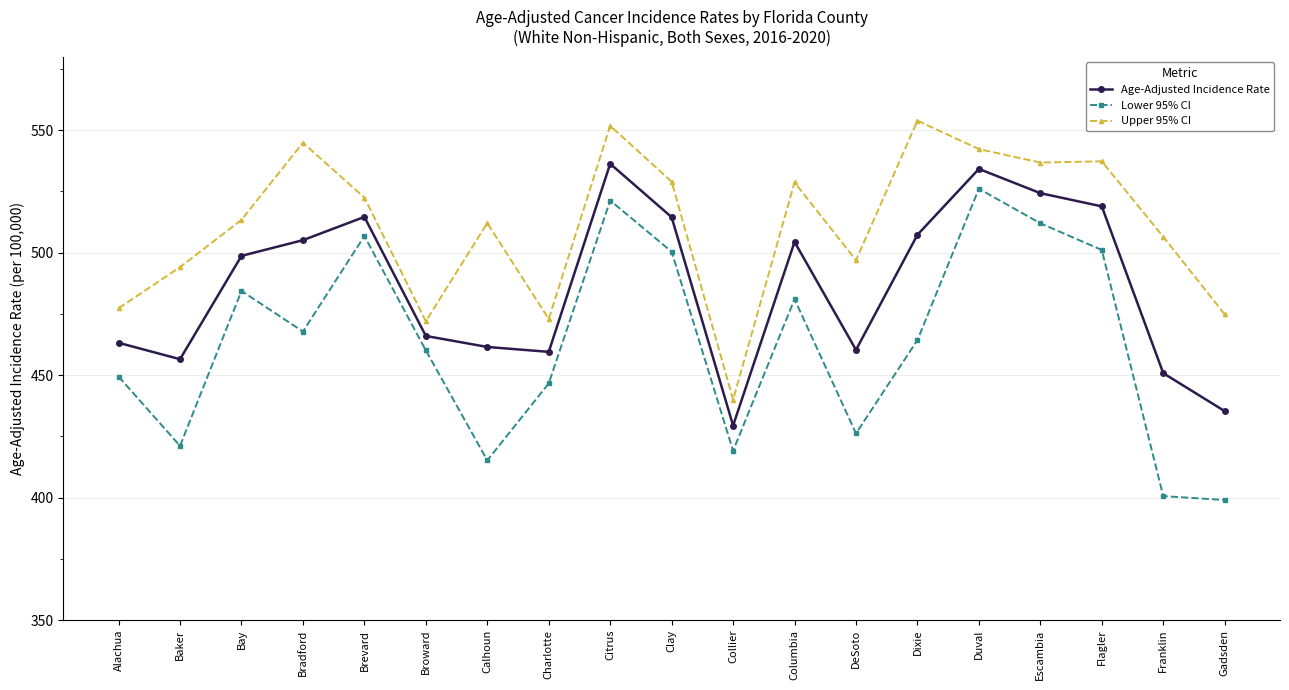

How many values in the Age-Adjusted Incidence Rate series exceed 498?

10